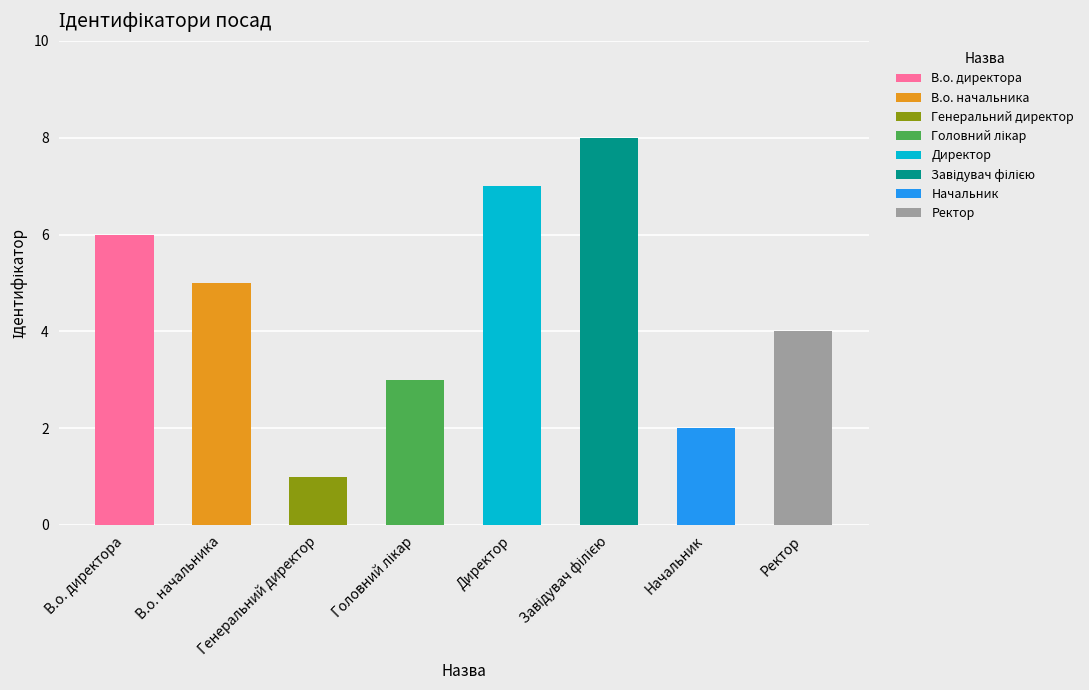

What is the maximum value shown in the chart?

8